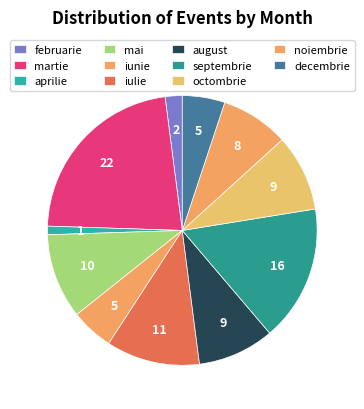

Count the number of slices in the pie.

11